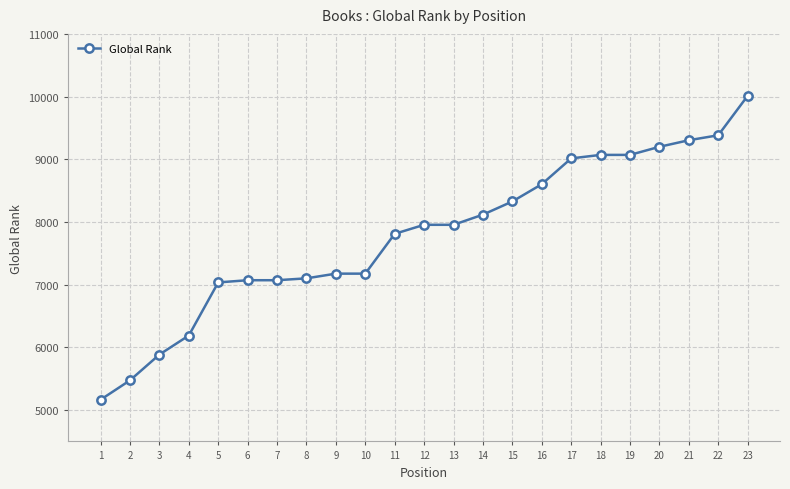

True or false: the data shows 7036 at 5.

True